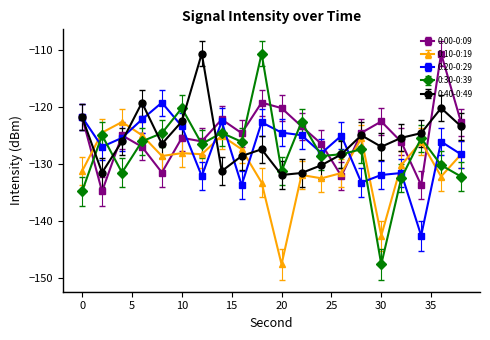

Does the chart have visible grid lines?

No